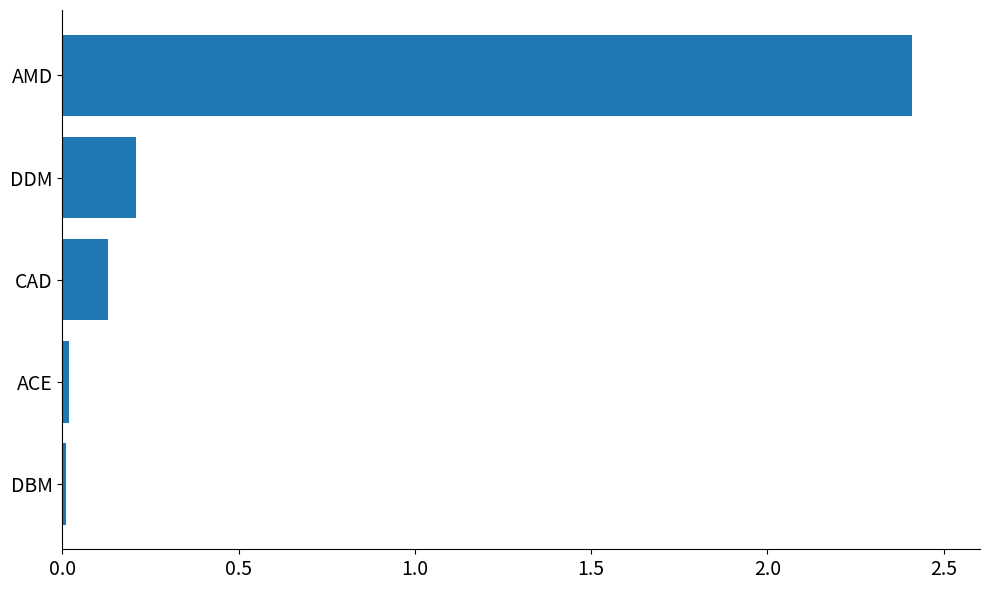

True or false: the data shows 0.0 at DBM.

True